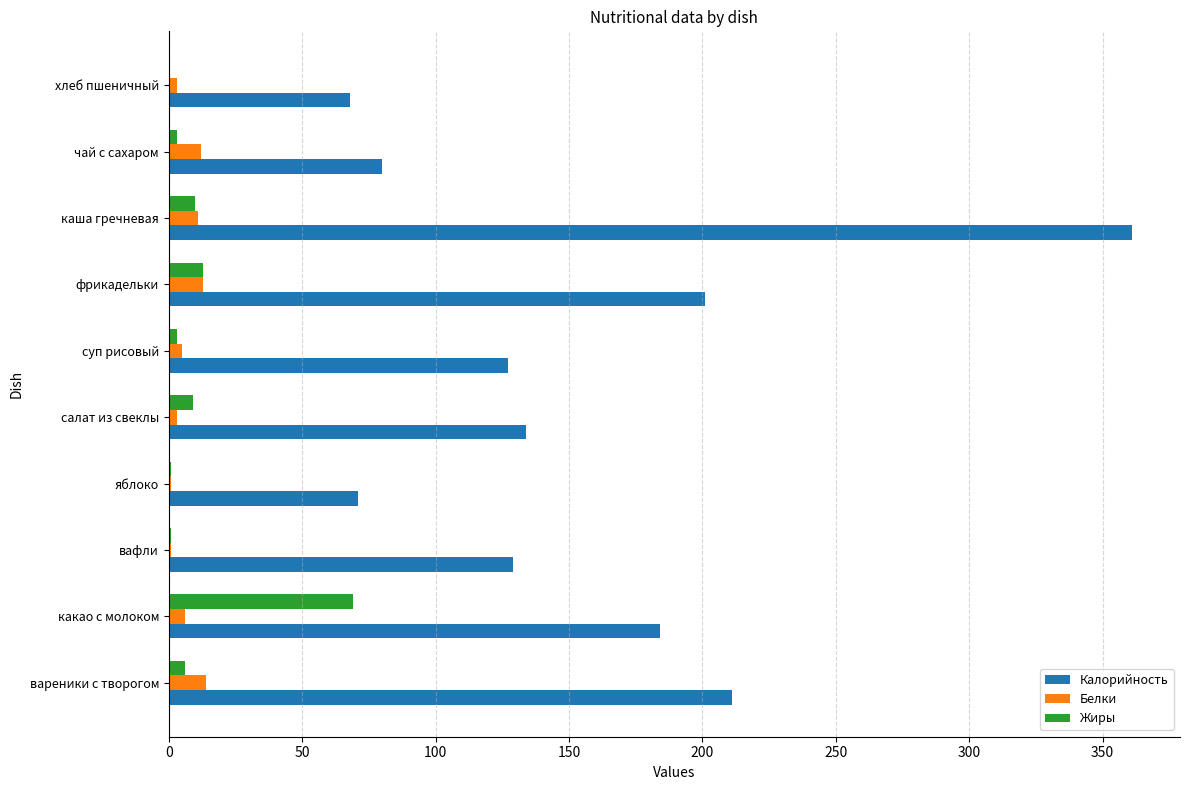

Between фрикадельки and чай с сахаром, which series saw the biggest shift?

Калорийность